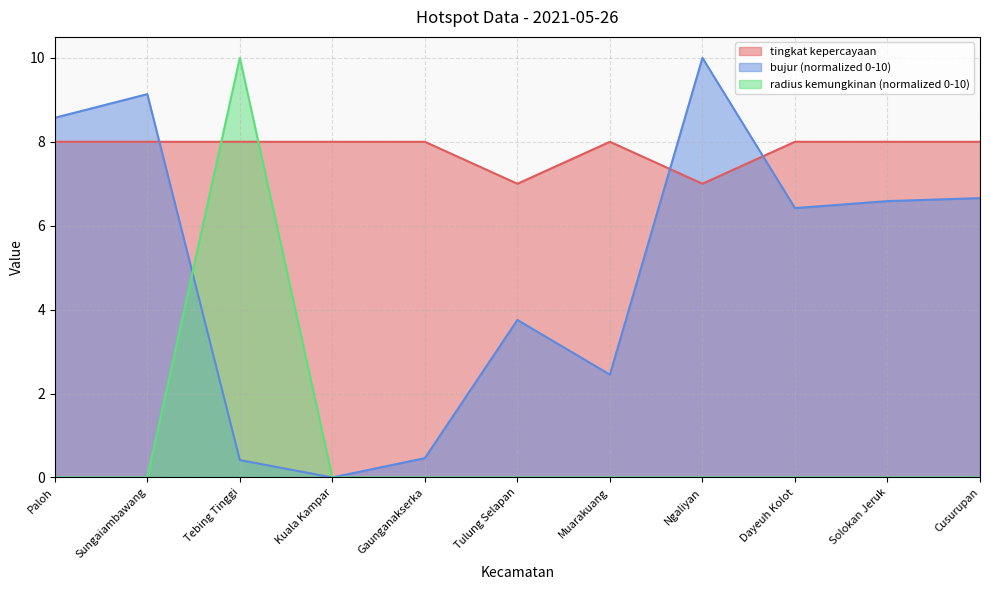

List the labels in order of tingkat kepercayaan value, largest first.

Paloh, Sungaiambawang, Tebing Tinggi, Kuala Kampar, Gaunganakserka, Muarakuang, Dayeuh Kolot, Solokan Jeruk, Cusurupan, Tulung Selapan, Ngaliyan